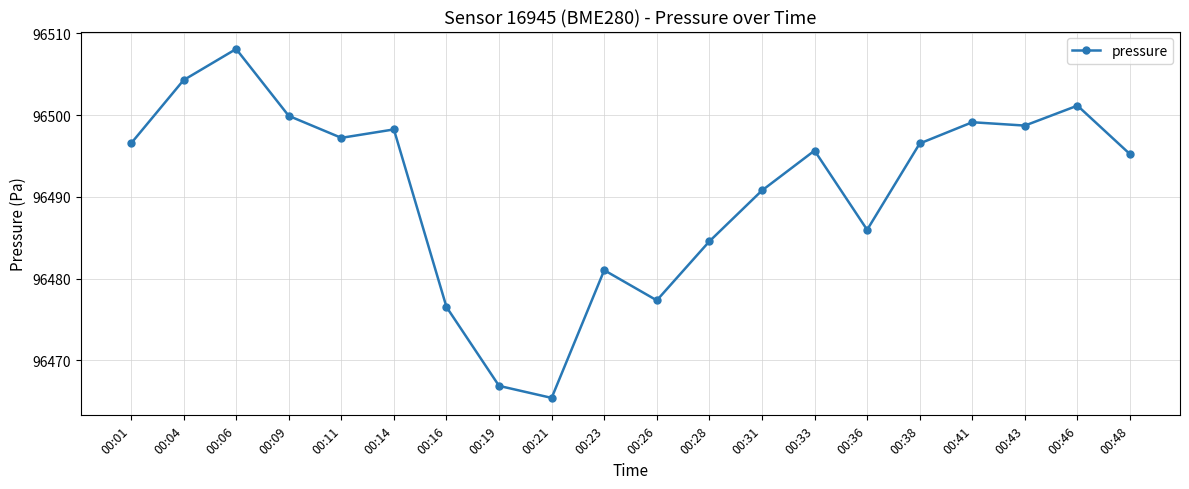

Where is the data nearest to the value 96486?

00:36